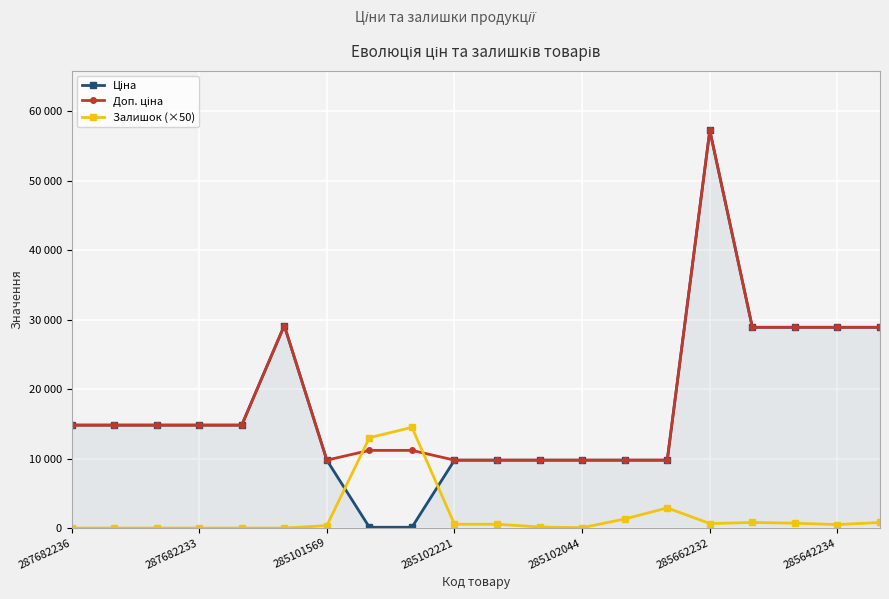

List the series in order of their peak value, highest first.

Ціна, Доп. ціна, Залишок (×50)